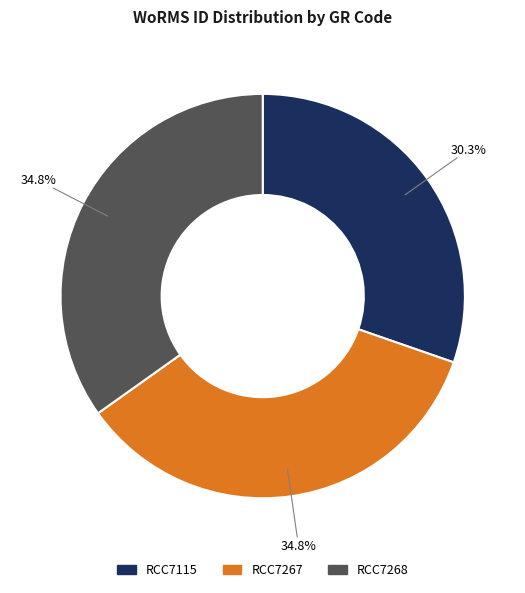

What percentage is NOT represented by RCC7268?

65.2%